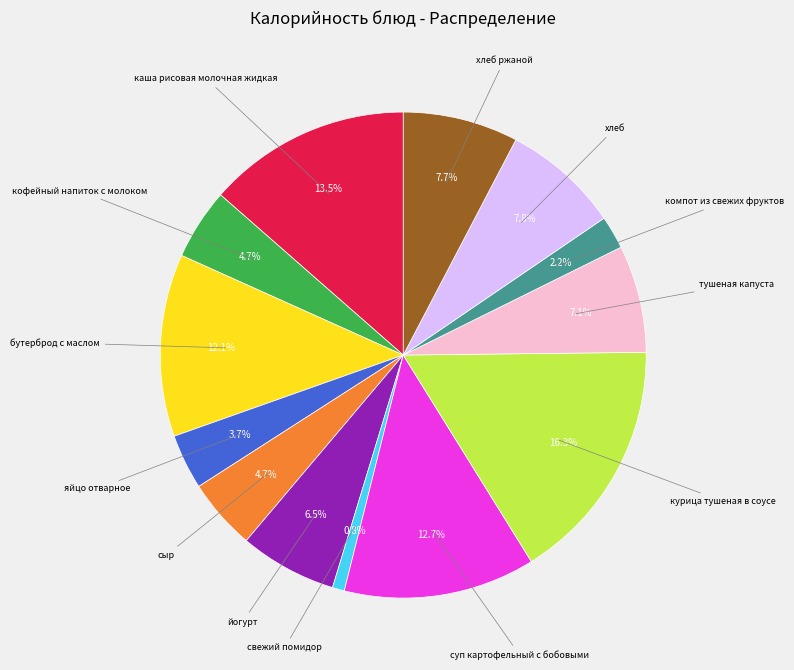

Is there any slice that represents more than half of the pie?

No